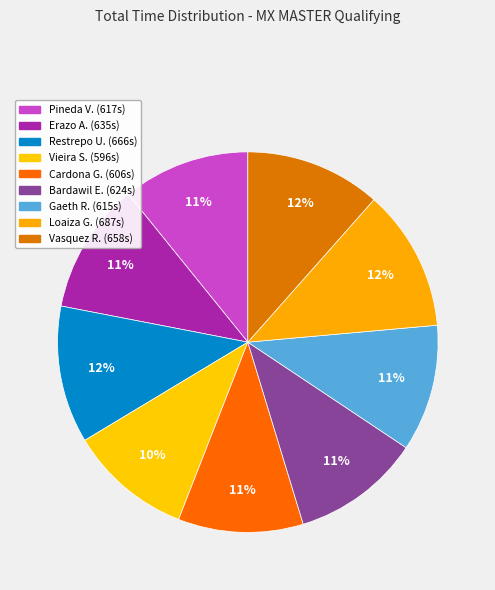

Which slice is the smallest?

Mauricio VIEIRA SOTO